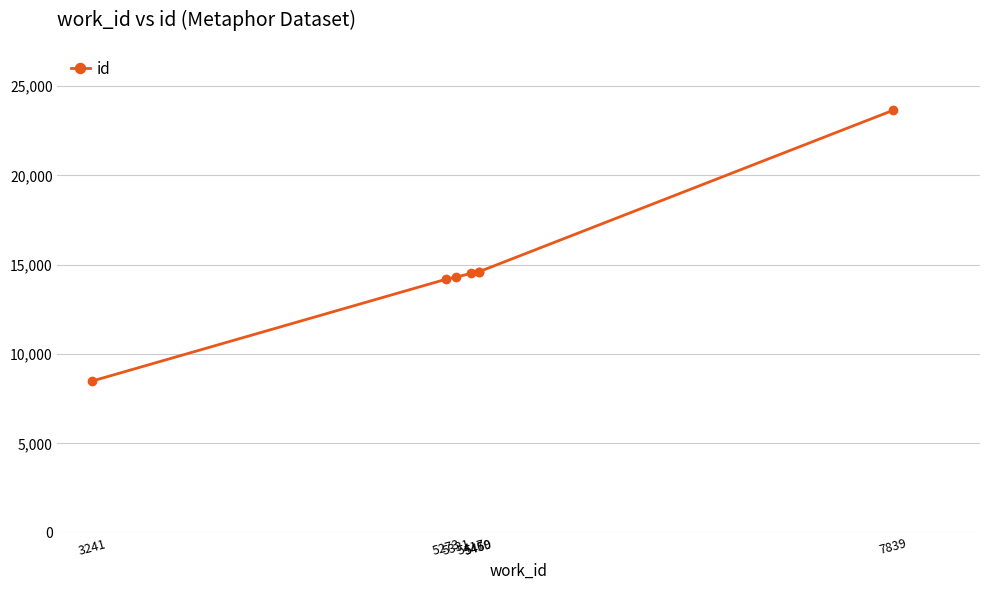

Does the chart have visible grid lines?

Yes